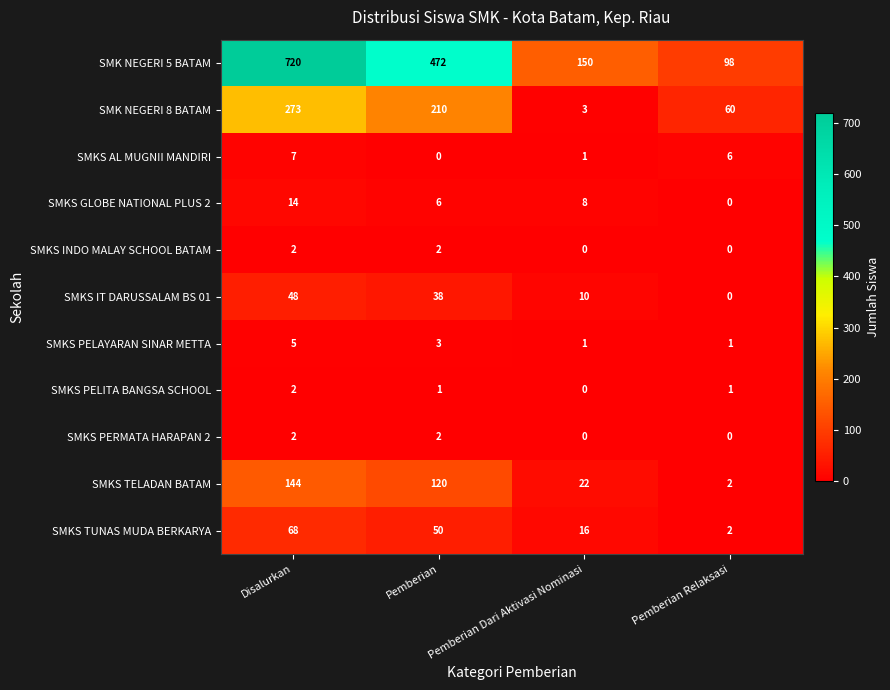

How many distinct data groups are displayed?

11